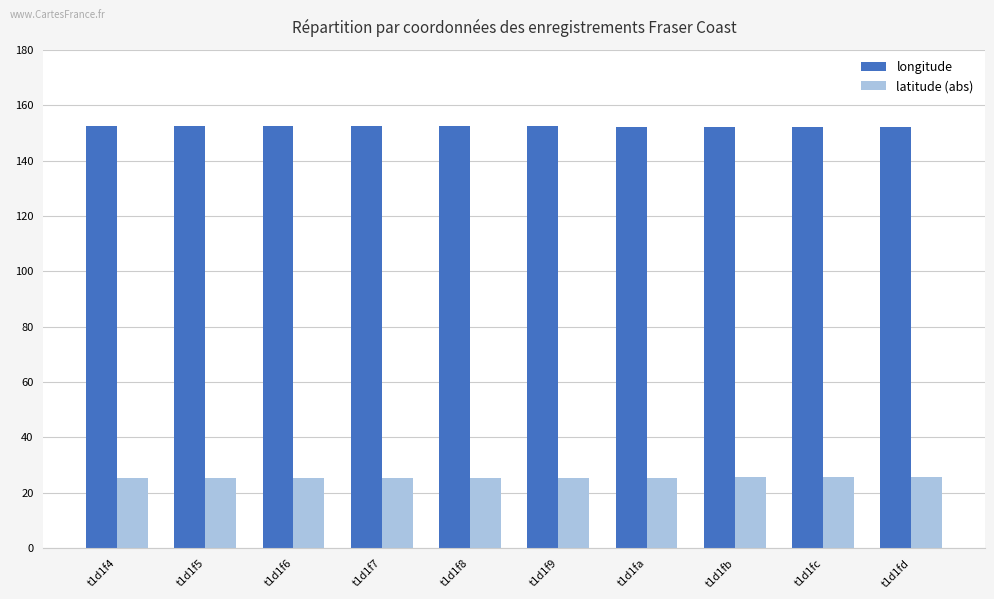

The value of longitude at t1d1fb is 41.8. True or false?

False